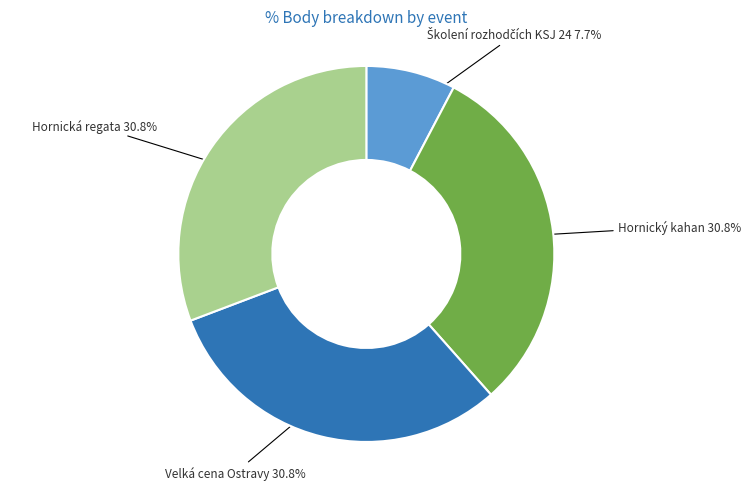

Is there a majority slice in this chart?

No